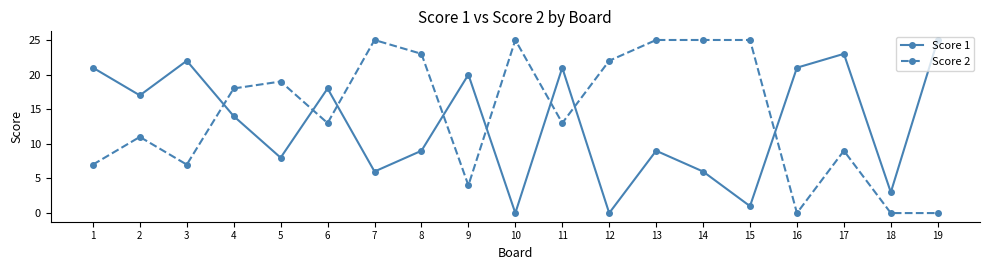

Where is the first local maximum for Score 2?

2